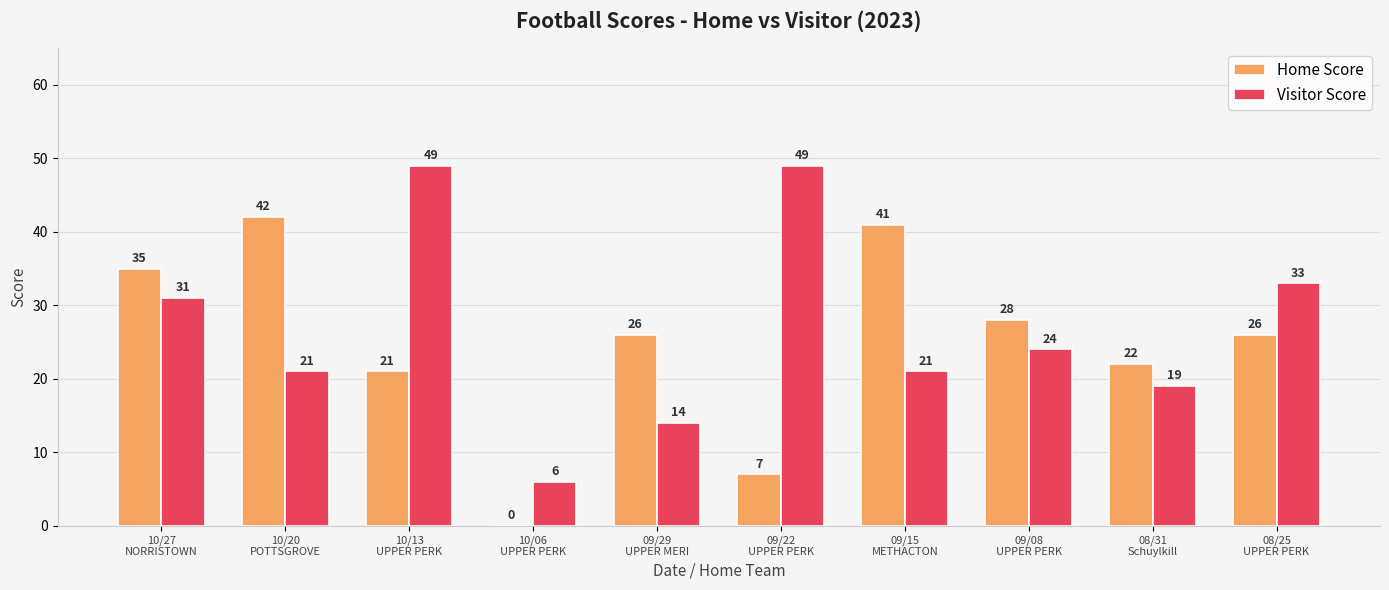

Which category has the highest value in the Home Score series?

10/20
POTTSGROVE